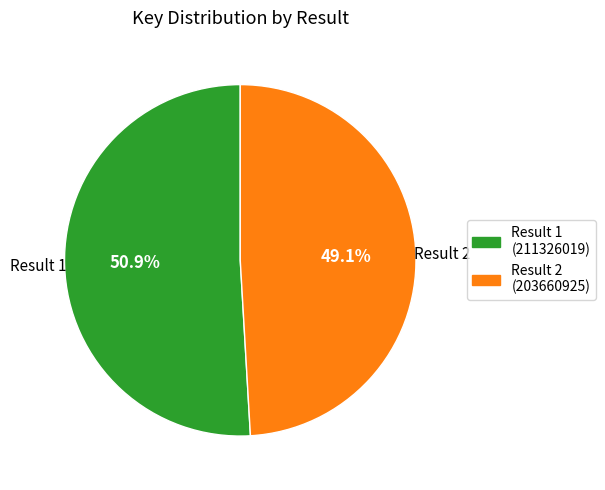

Which slice is the smallest?

Result 2 (203660925)